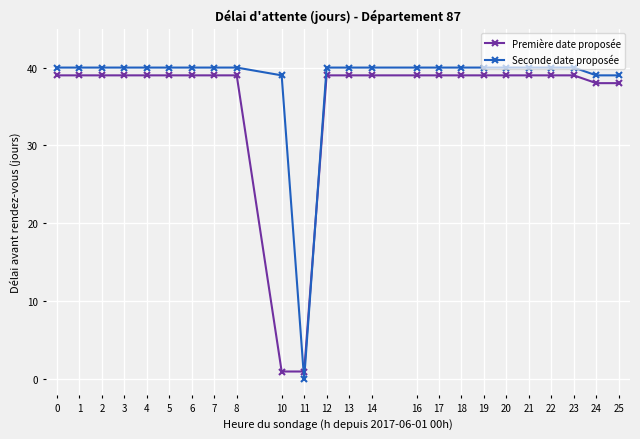

What value does the Première date proposée series have at 18?

39